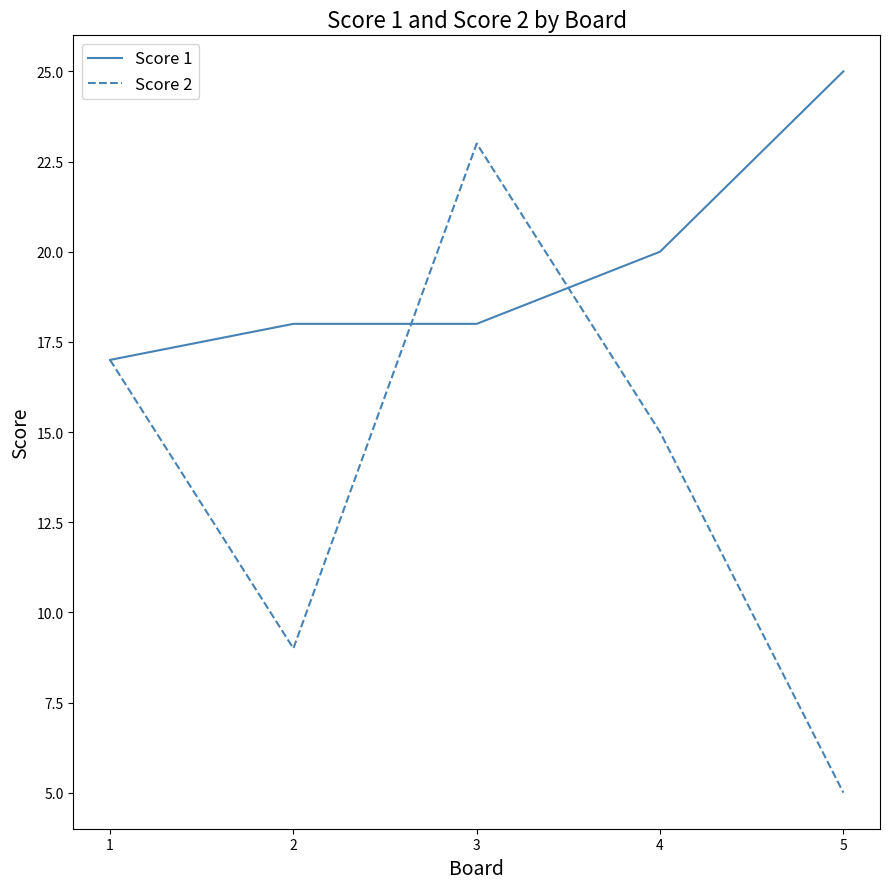

Which category has the lowest value across all series?

5